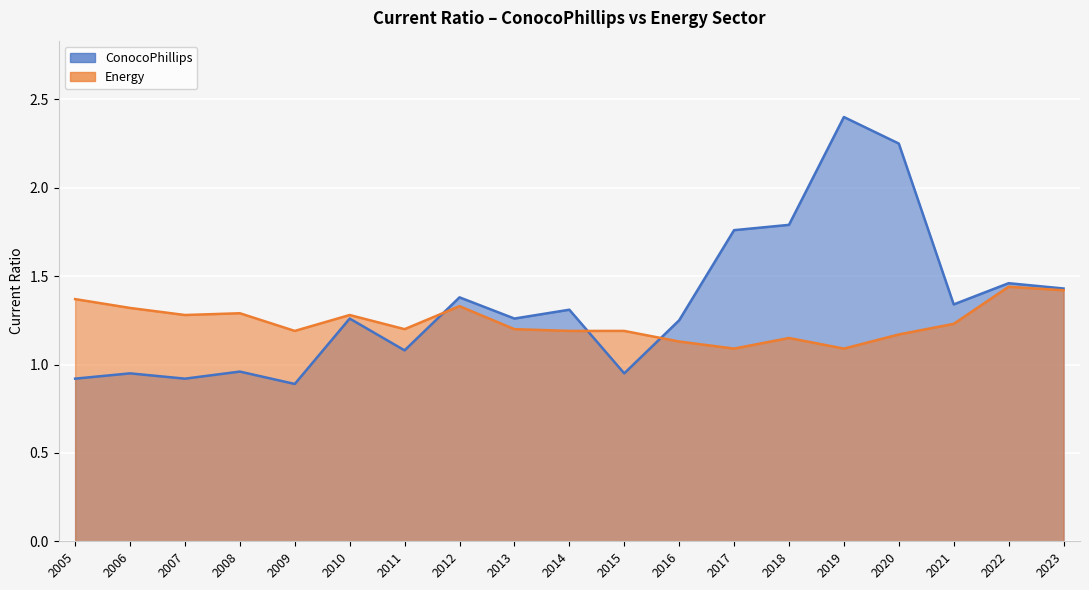

Reading left to right, transcribe all the data shown in this chart.

ConocoPhillips: 2023=1.4	2022=1.5	2021=1.3	2020=2.2	2019=2.4	2018=1.8	2017=1.8	2016=1.2	2015=0.9	2014=1.3	2013=1.3	2012=1.4	2011=1.1	2010=1.3	2009=0.9	2008=1.0	2007=0.9	2006=0.9	2005=0.9
Energy: 2023=1.4	2022=1.4	2021=1.2	2020=1.2	2019=1.1	2018=1.1	2017=1.1	2016=1.1	2015=1.2	2014=1.2	2013=1.2	2012=1.3	2011=1.2	2010=1.3	2009=1.2	2008=1.3	2007=1.3	2006=1.3	2005=1.4